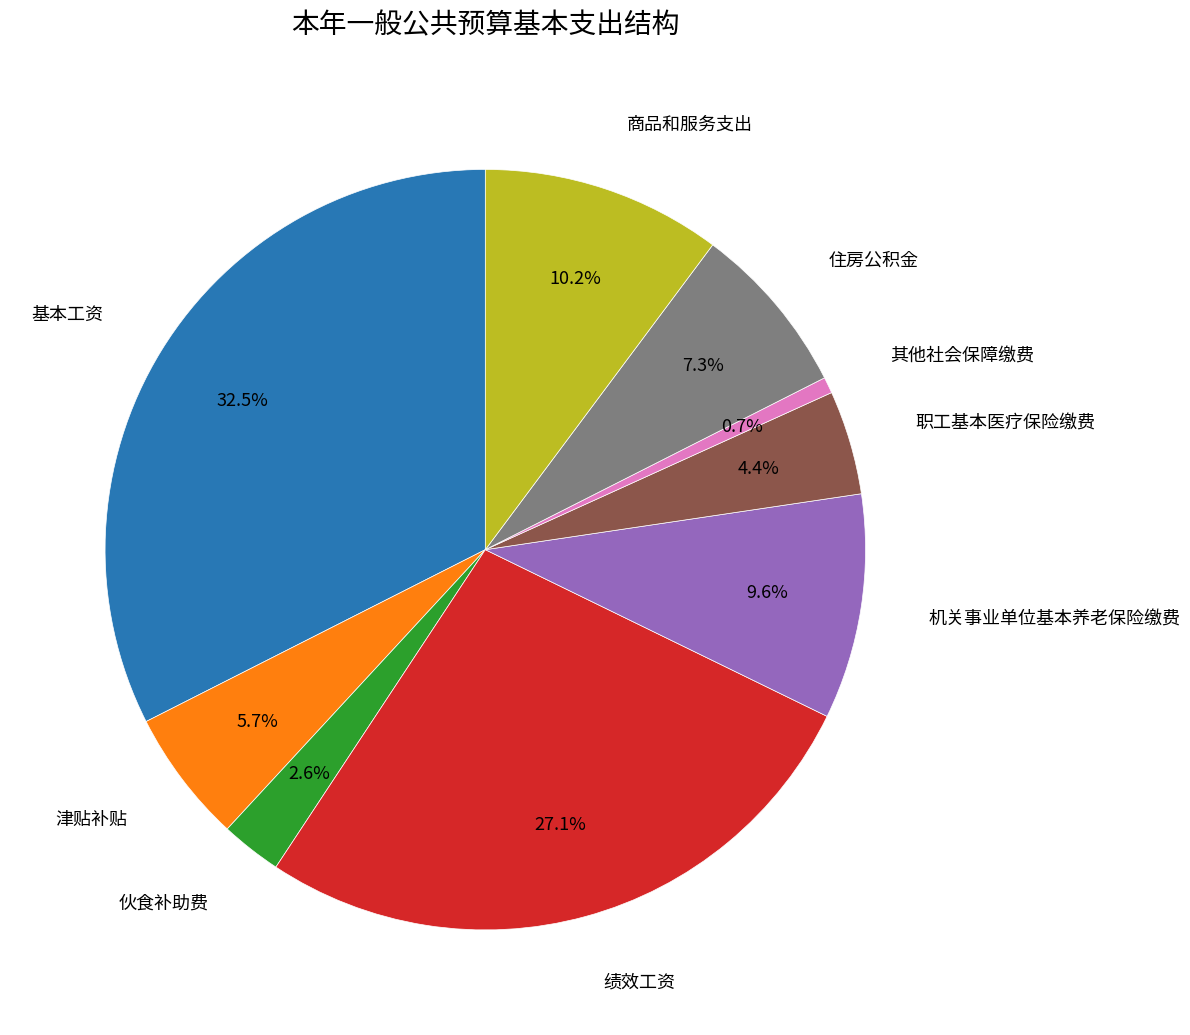

How many slices are in this pie chart?

9